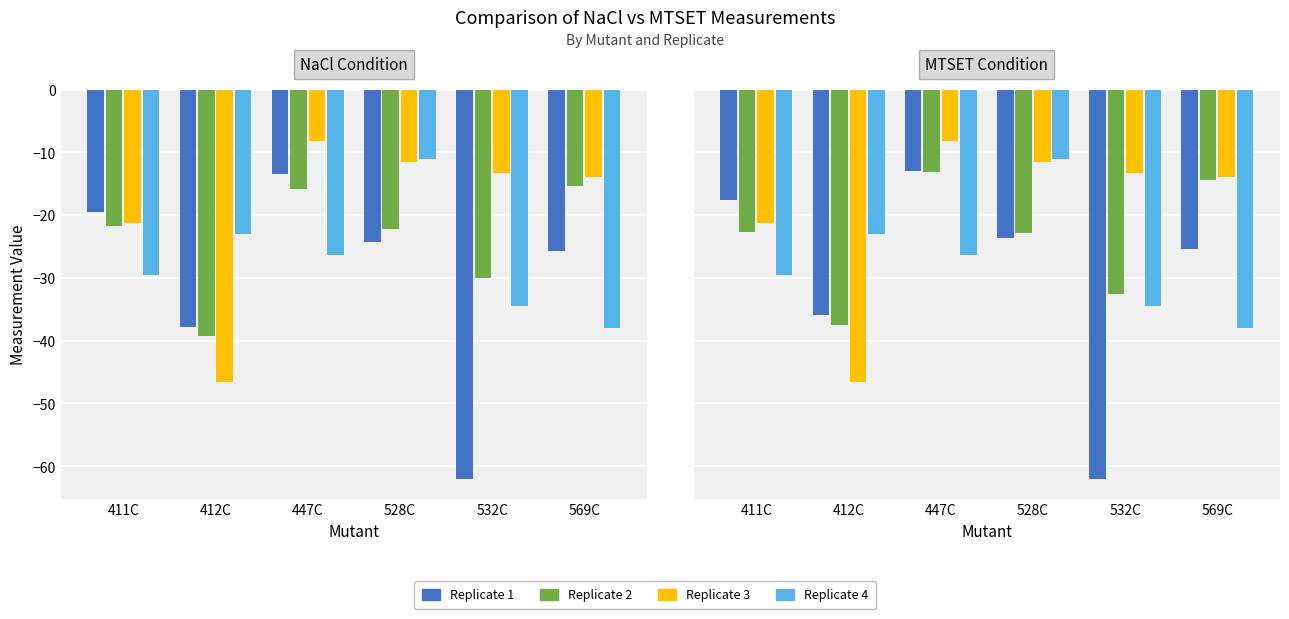

What is the label of the 2nd bar from the left?

412C